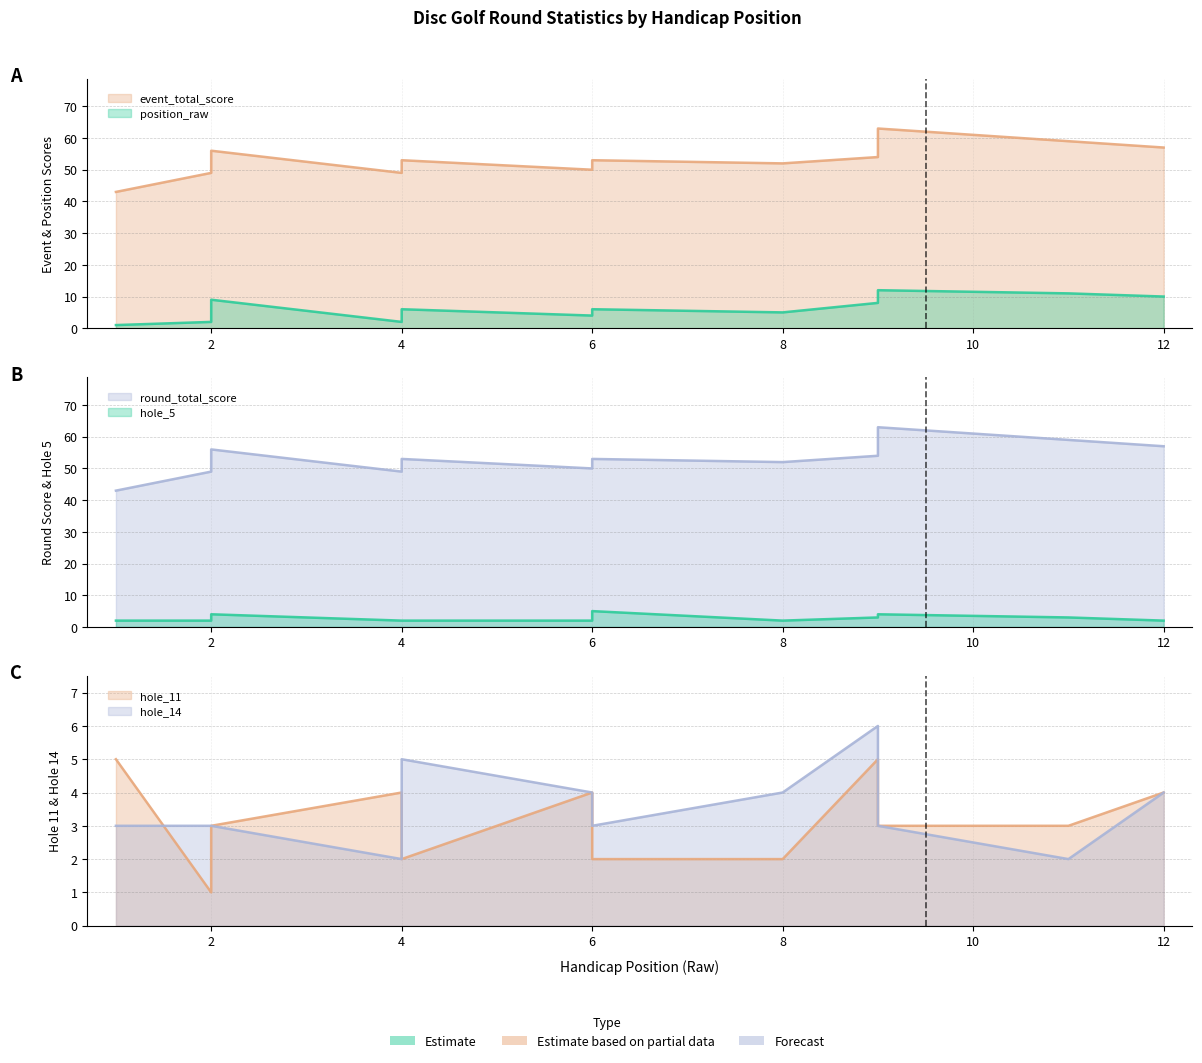

True or false: position_raw and event_total_score cross at least once.

False